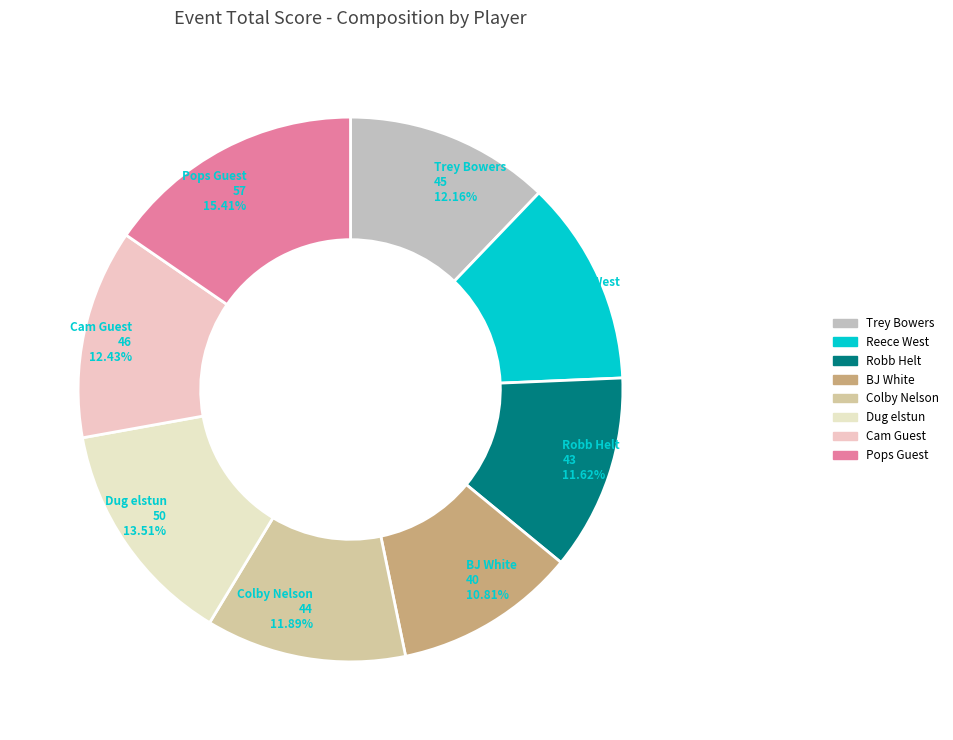

What is the total percentage of Dug elstun and Colby Nelson?

25.4%